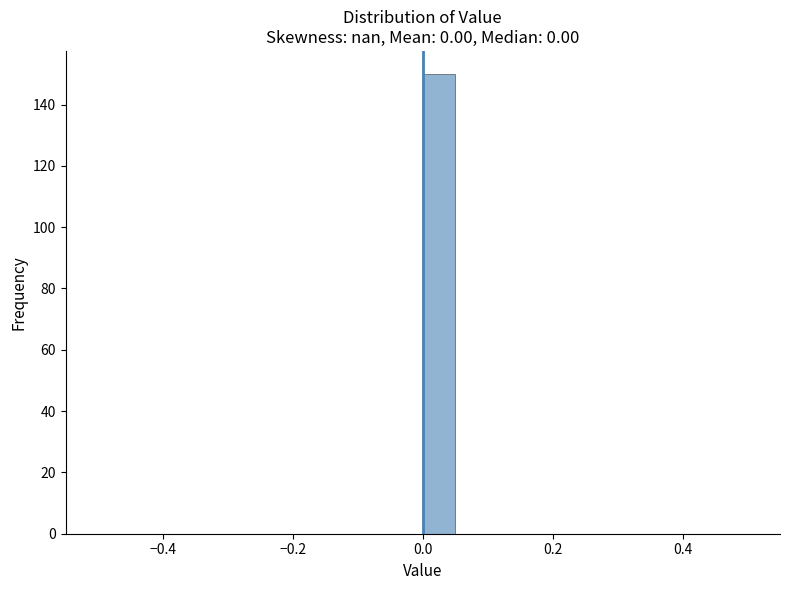

Around what value on the x-axis is the tallest bar? Give the approximate position of its centre, as read against the axis.

0.02